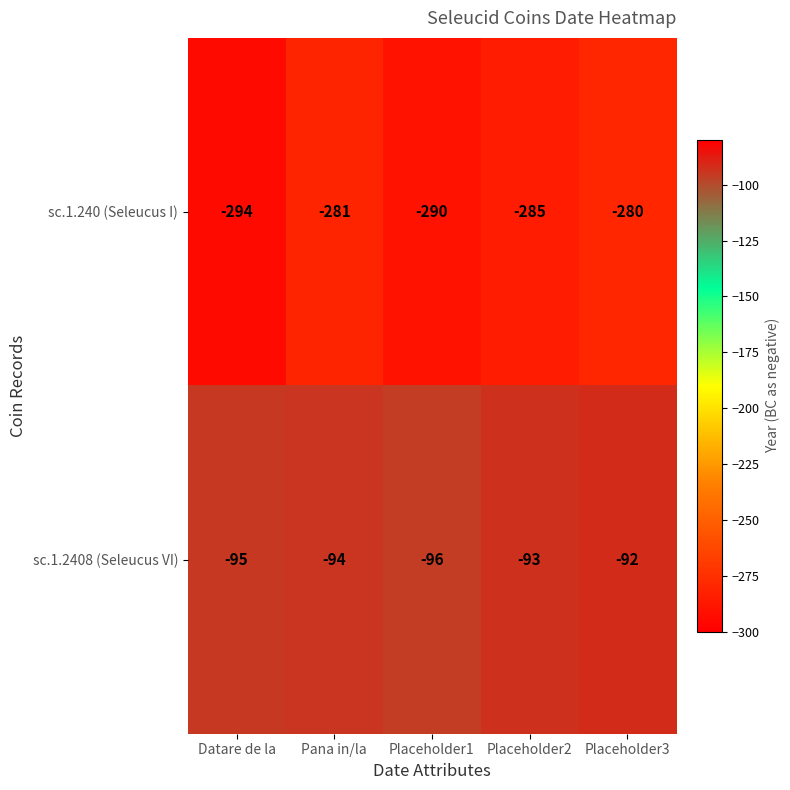

Count the number of data series in this chart.

2